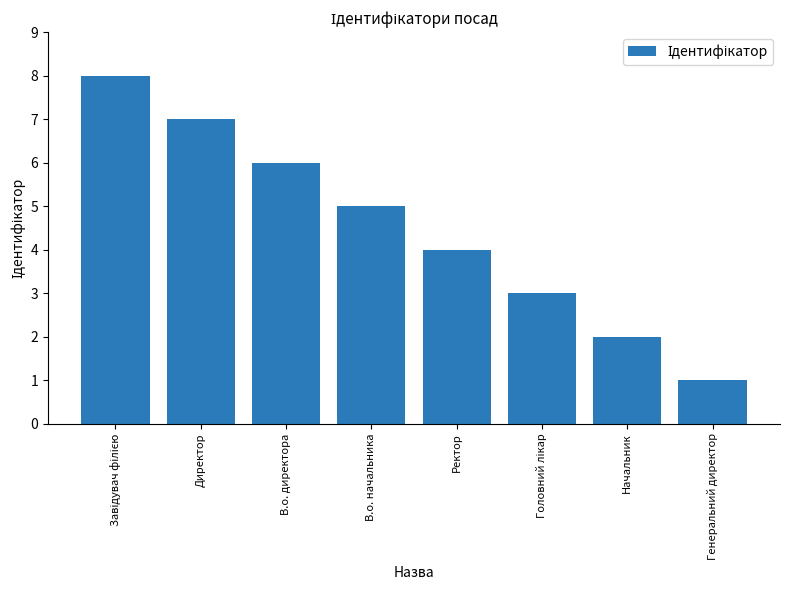

What position from the right is Директор?

7